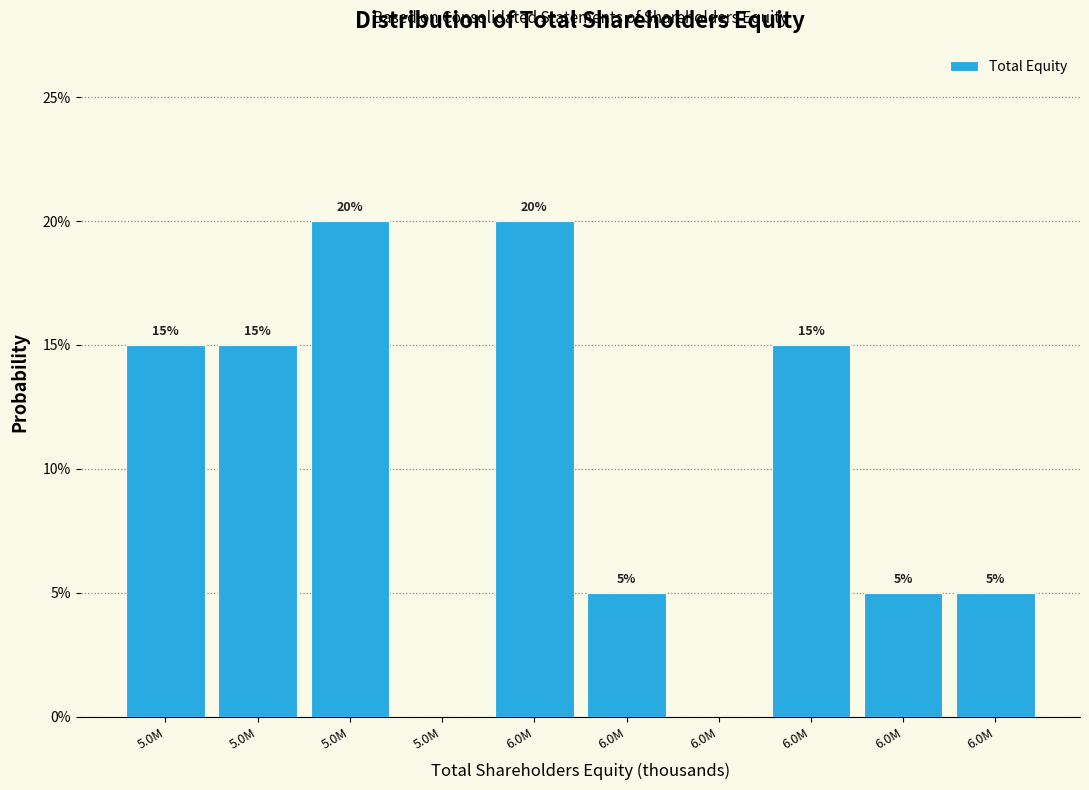

Are the bars horizontal?

No